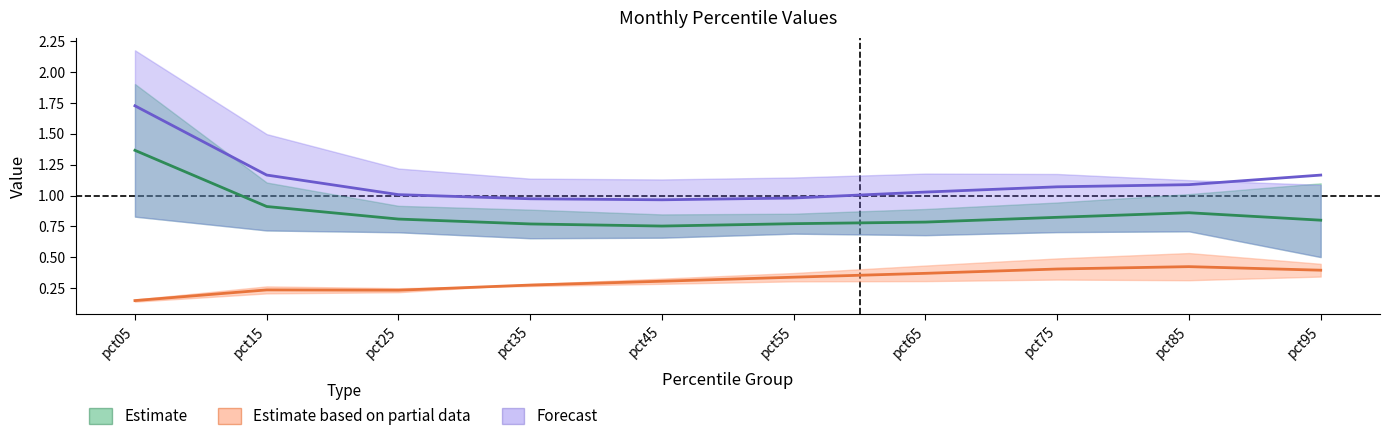

Does the chart display data point markers on the line(s)?

No